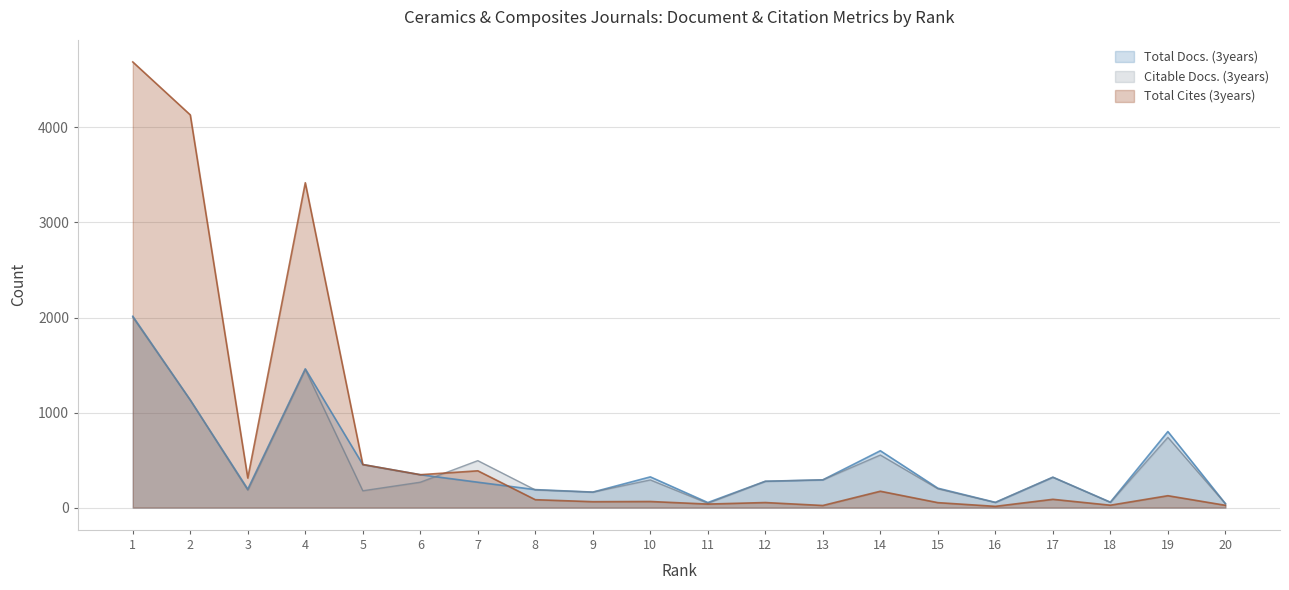

What are all the series names shown in the legend?

Total Docs. (3years), Citable Docs. (3years), Total Cites (3years)